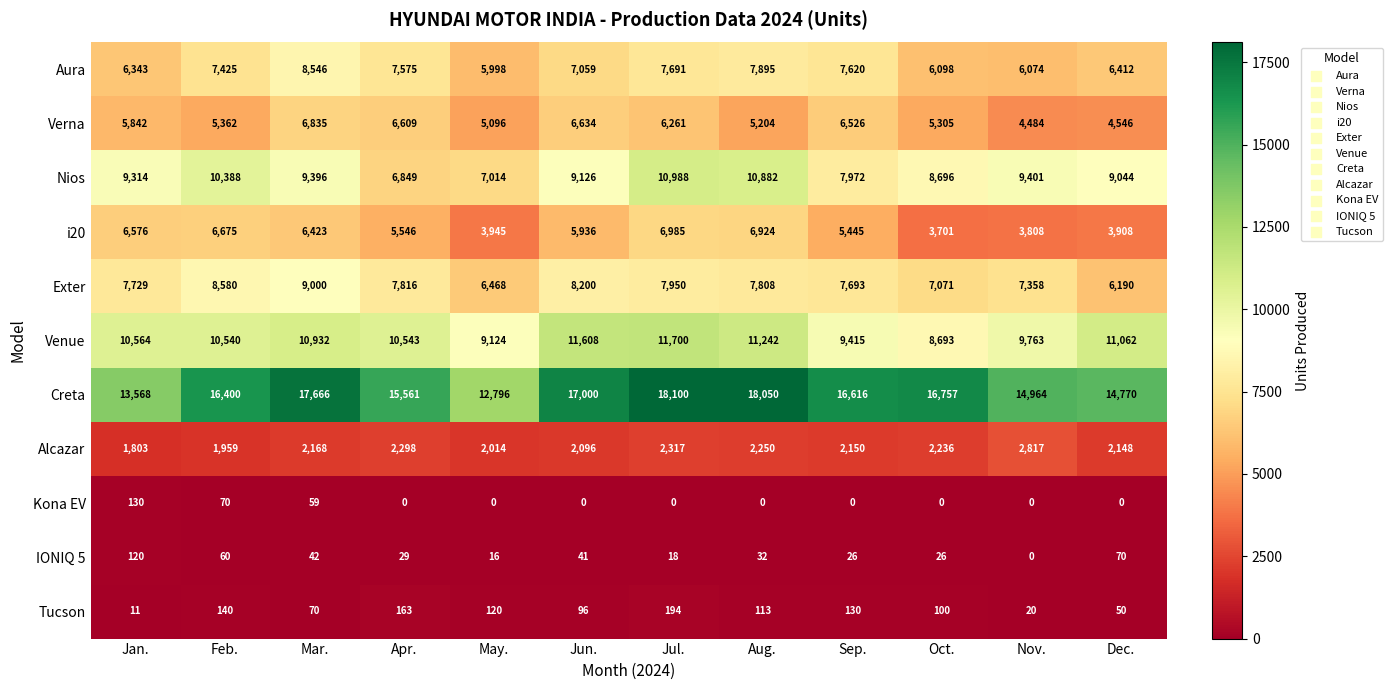

What is the spread (max minus min) of values at Oct.?

16757